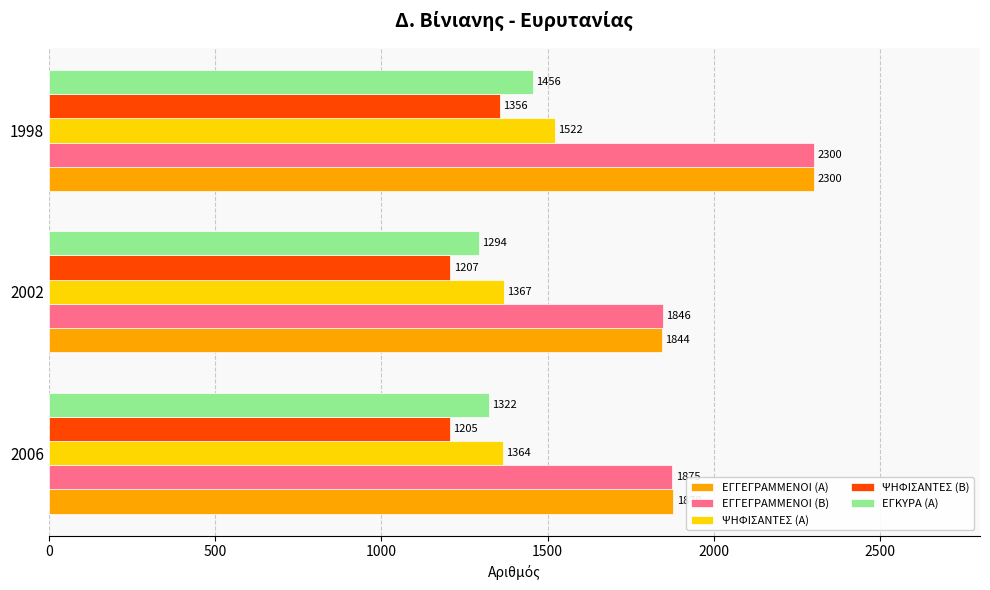

At how many categories does at least one series exceed 1404?

3